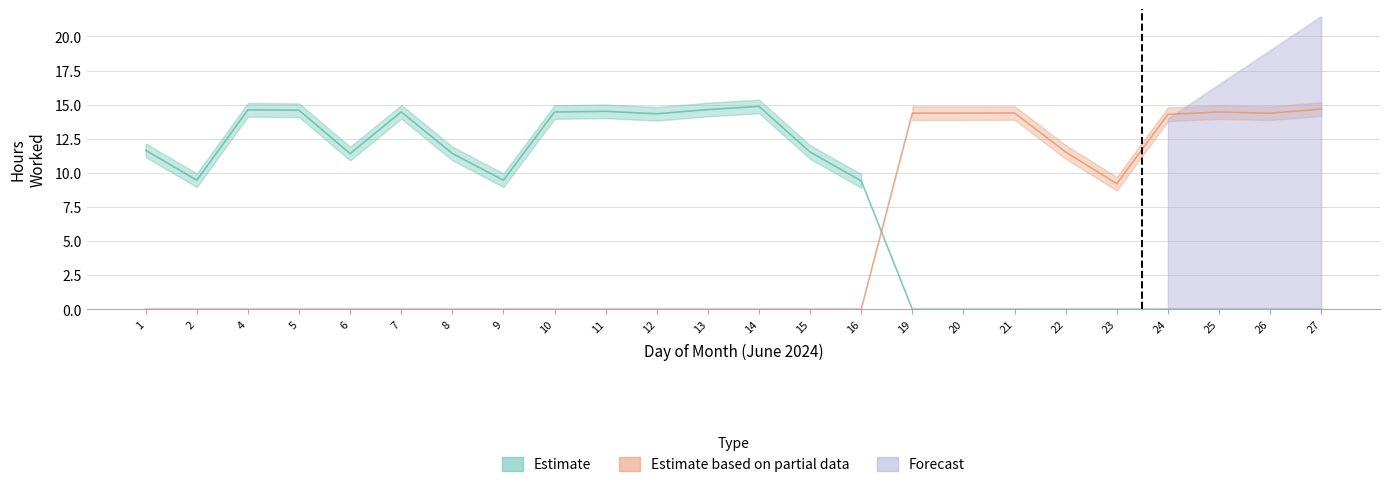

Which category has the highest value across all series?

14